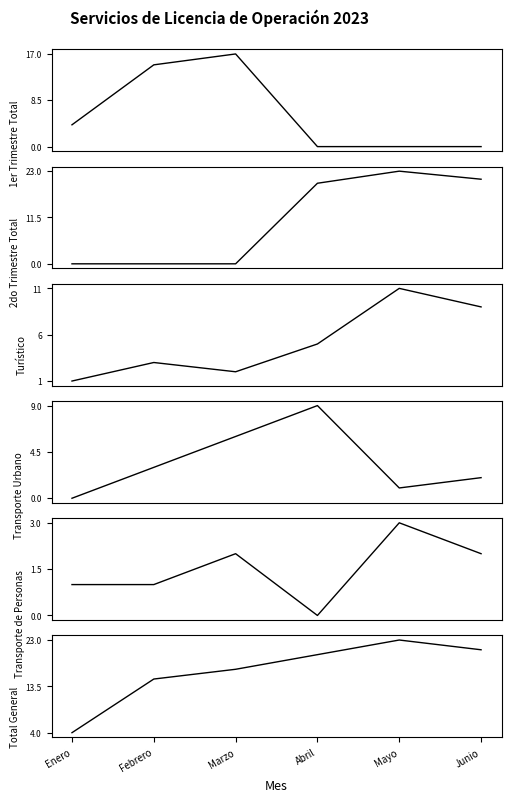

Reading right to left, extract all data points from this chart.

1er Trimestre Total: Junio=0	Mayo=0	Abril=0	Marzo=17	Febrero=15	Enero=4
2do Trimestre Total: Junio=21	Mayo=23	Abril=20	Marzo=0	Febrero=0	Enero=0
Turístico: Junio=9	Mayo=11	Abril=5	Marzo=2	Febrero=3	Enero=1
Transporte Urbano: Junio=2	Mayo=1	Abril=9	Marzo=6	Febrero=3	Enero=0
Transporte de Personas: Junio=2	Mayo=3	Abril=0	Marzo=2	Febrero=1	Enero=1
Total General: Junio=21	Mayo=23	Abril=20	Marzo=17	Febrero=15	Enero=4